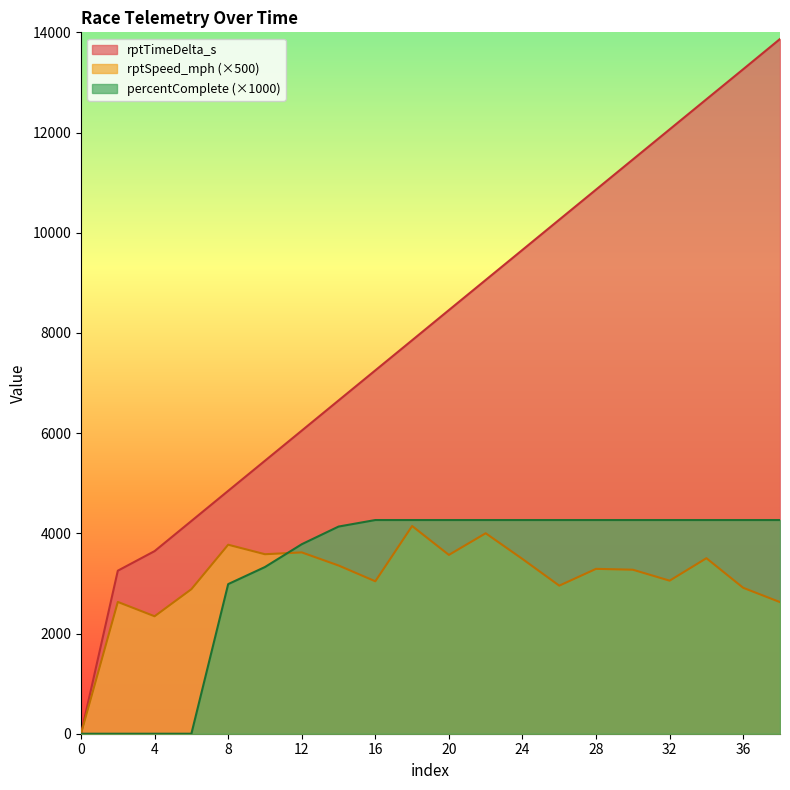

Which has a higher value, 26 or 38?

38